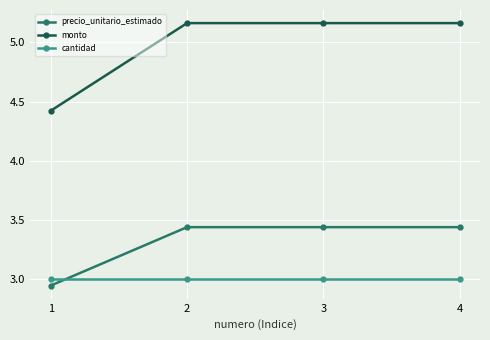

True or false: precio_unitario_estimado and cantidad cross at least once.

True